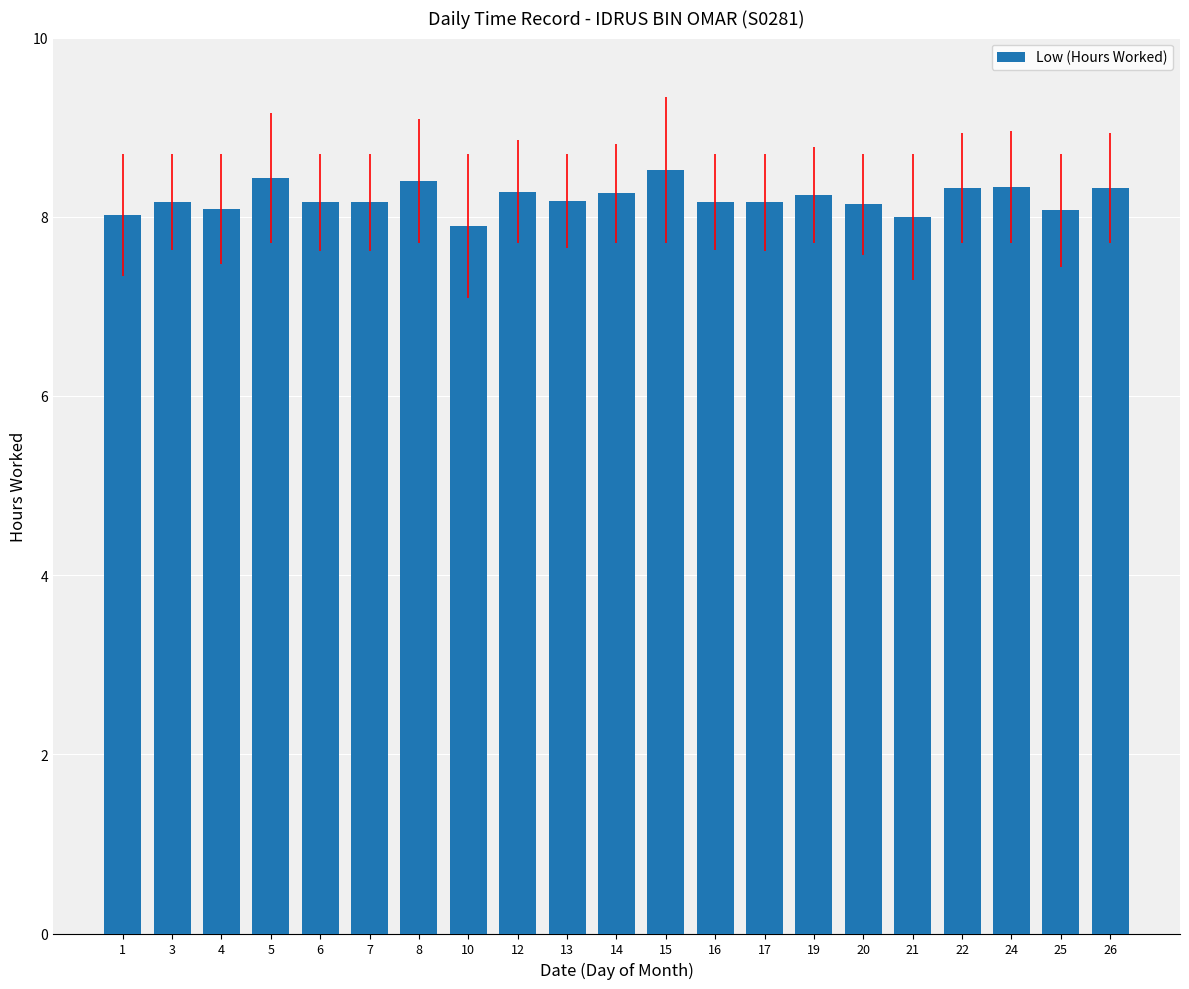

True or false: the data shows 13.4 at 25.

False